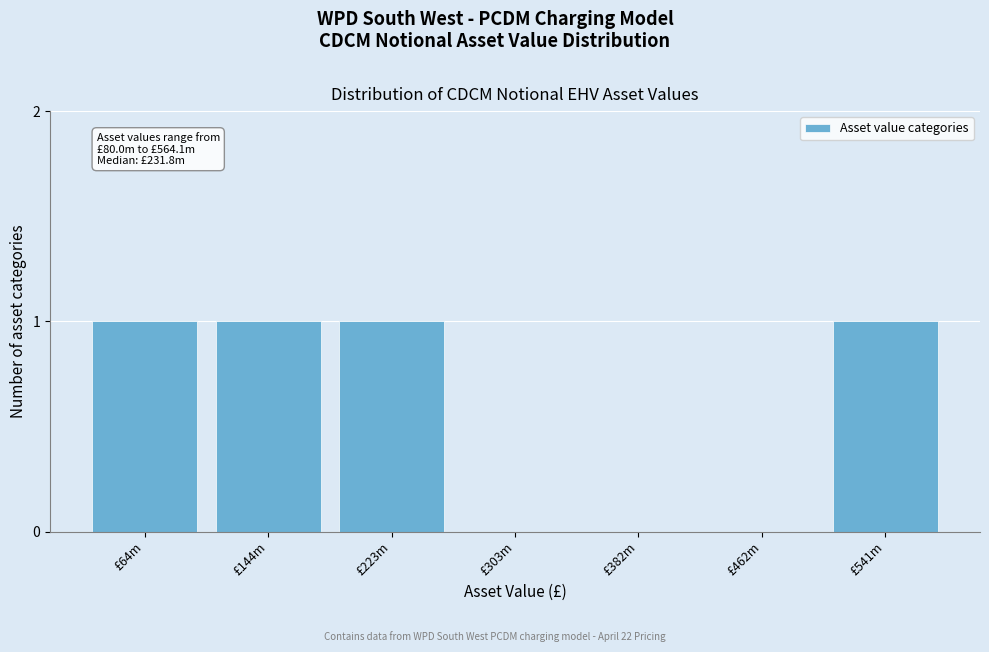

Reading left to right, what are all the values shown in this chart?

£64m=1	£144m=1	£223m=1	£303m=0	£382m=0	£462m=0	£541m=1